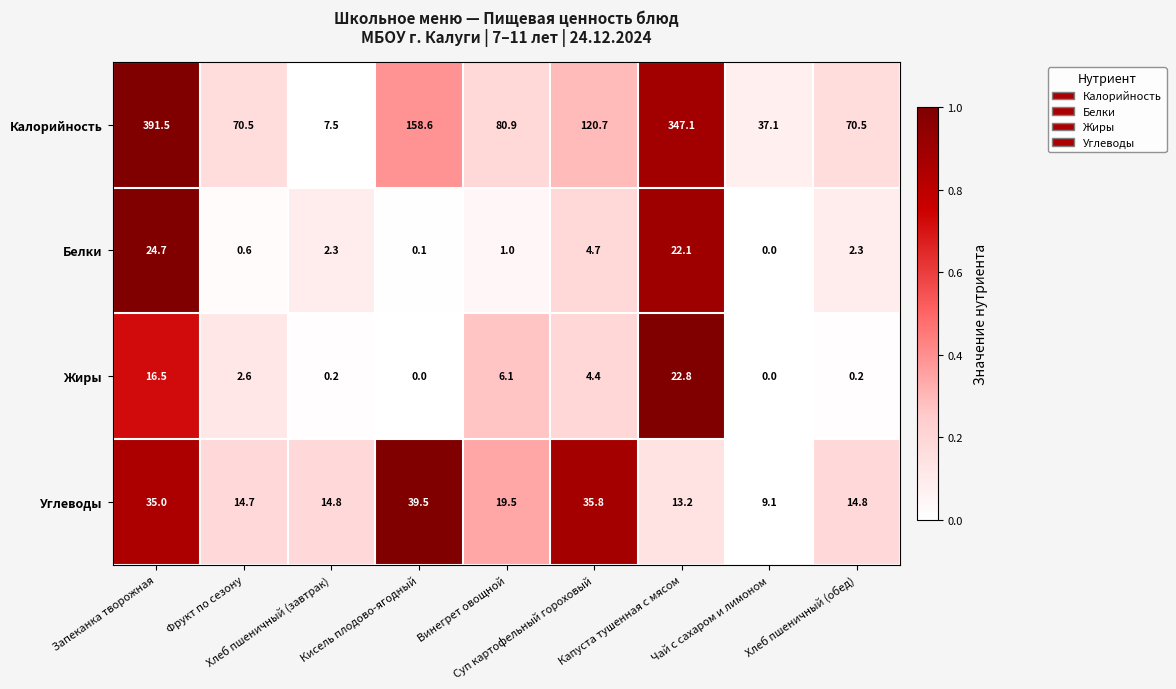

What is the average value of the Белки series?

6.4